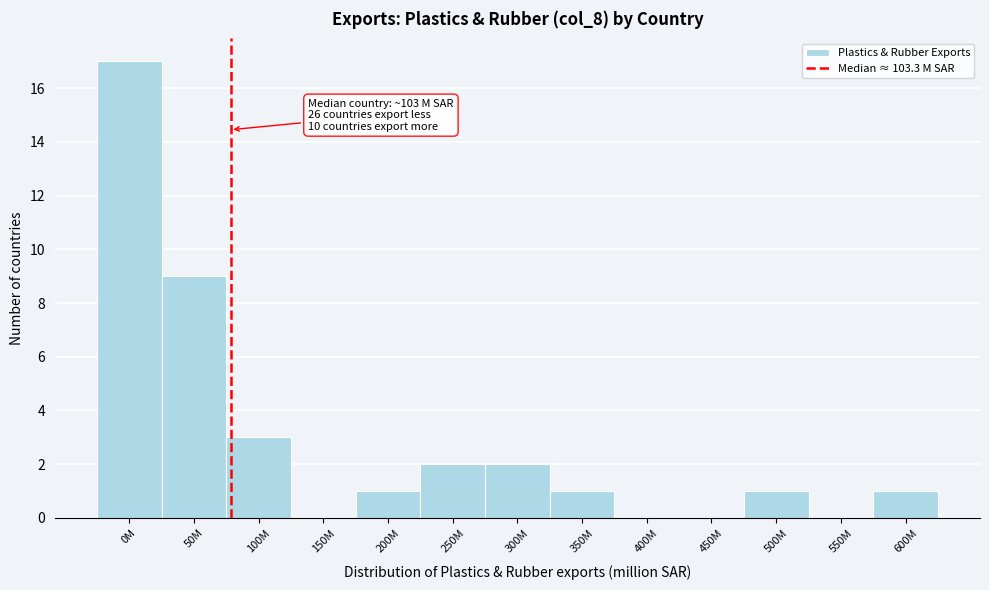

Reading right to left, list all the values displayed in this chart.

600M=1	550M=0	500M=1	450M=0	400M=0	350M=1	300M=2	250M=2	200M=1	150M=0	100M=3	50M=9	0M=17